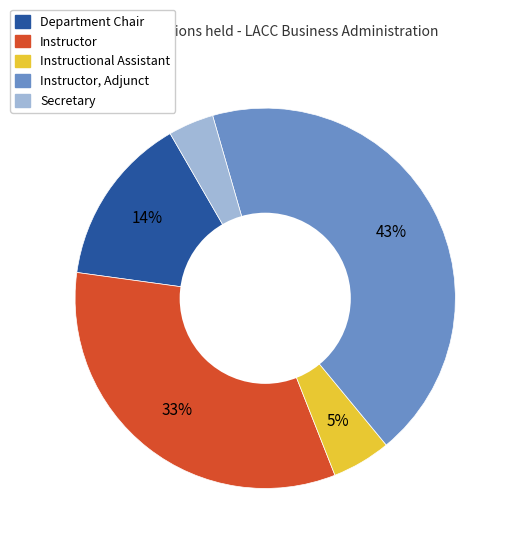

To the nearest percent, what is the average slice percentage?

20%